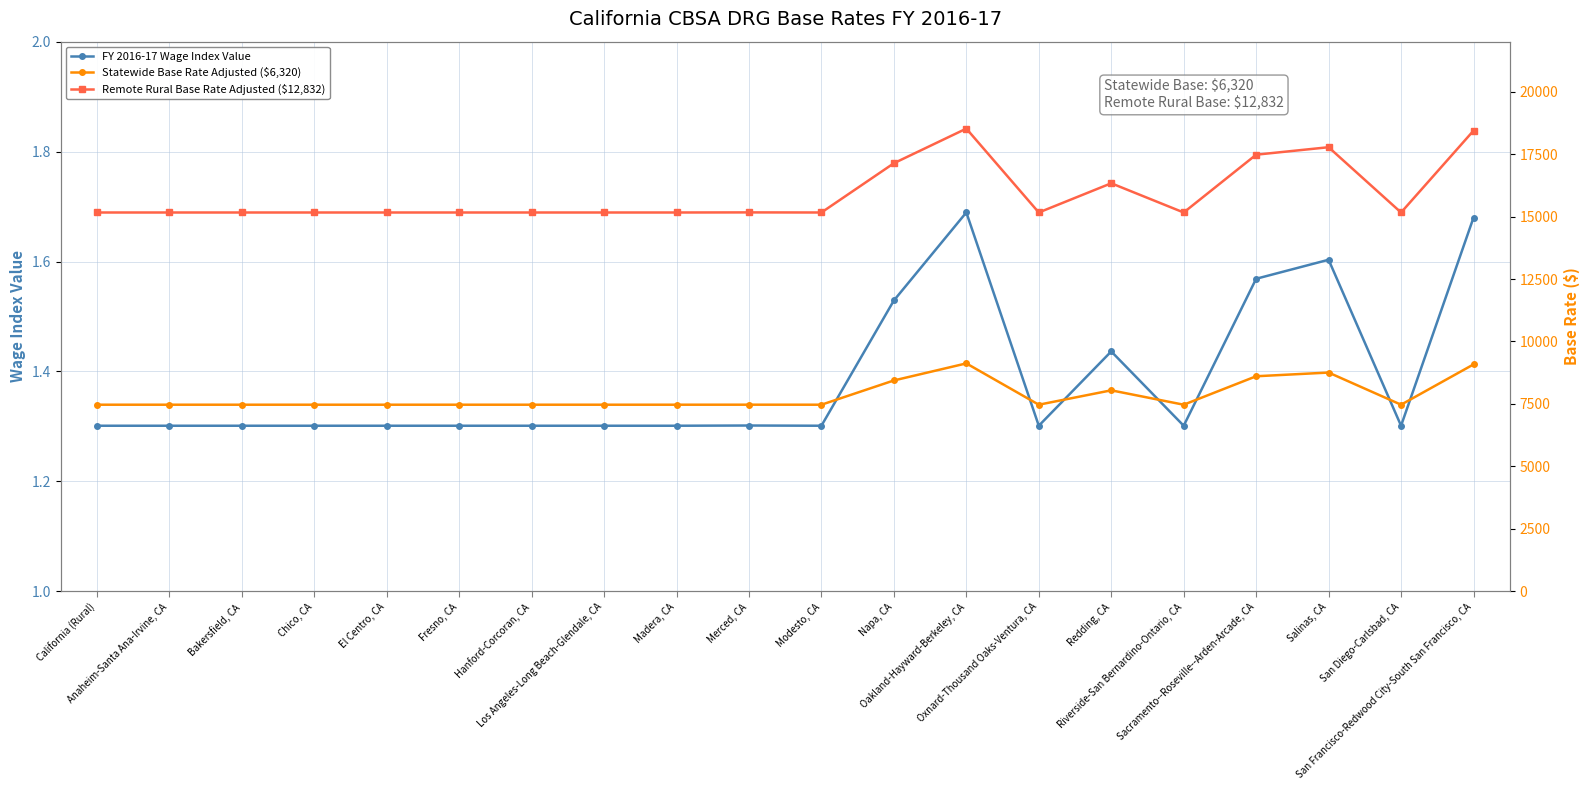

Rank the series at San Francisco-Redwood City-South San Francisco, CA from lowest to highest value.

FY 2016-17 Wage Index Value, Statewide Base Rate Adjusted ($6,320), Remote Rural Base Rate Adjusted ($12,832)